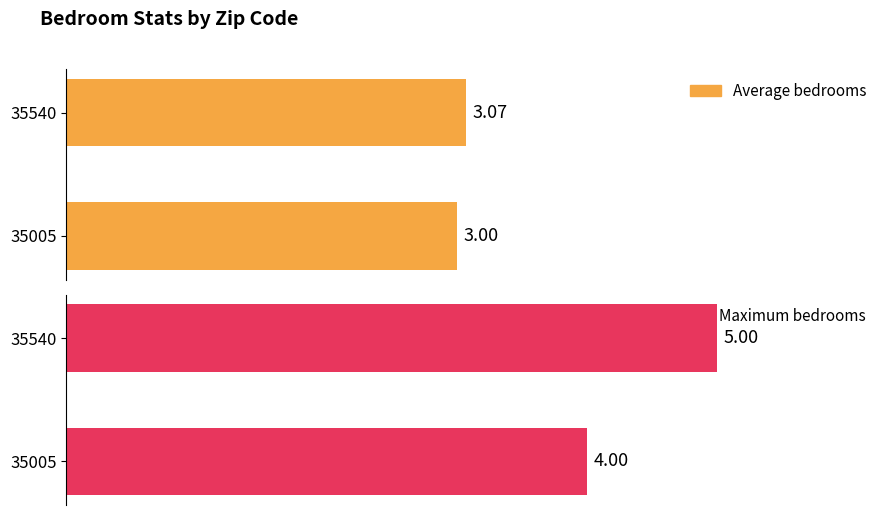

How many distinct data groups are displayed?

2